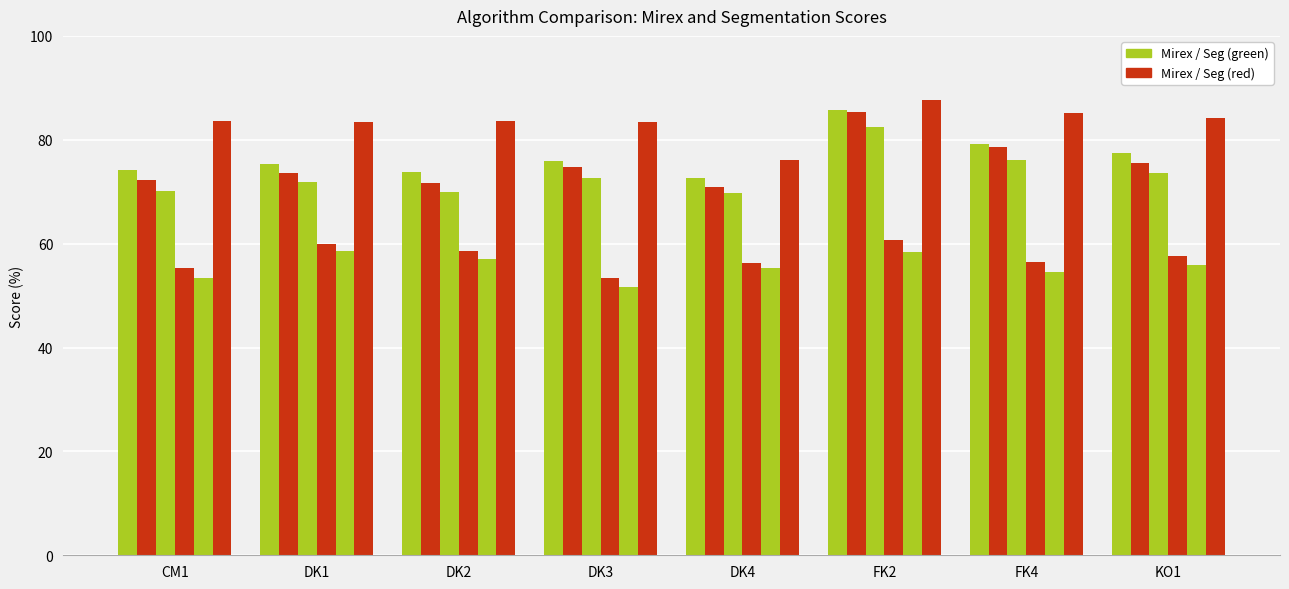

Count the number of data series in this chart.

6